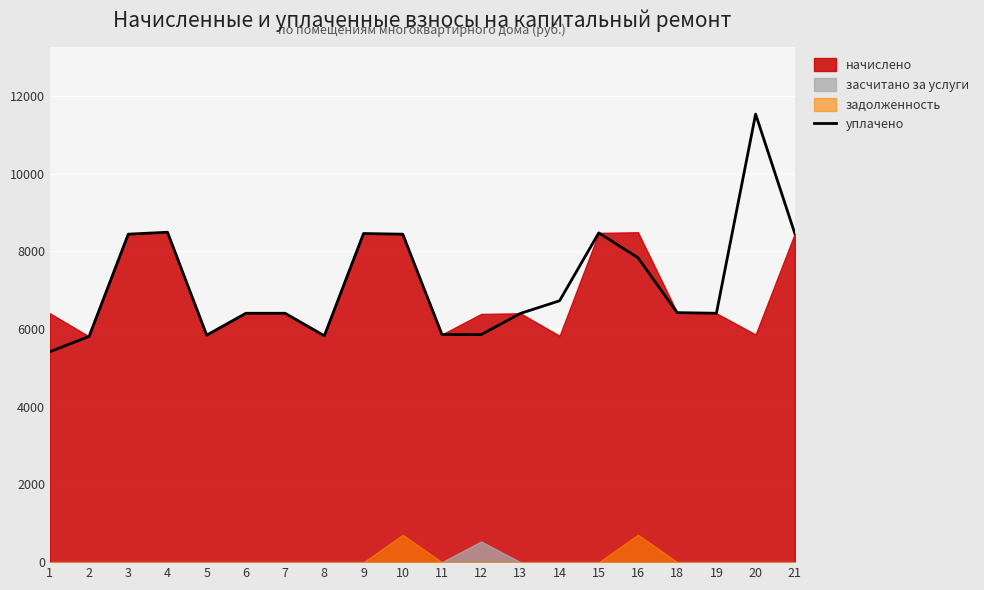

How many points are higher than both their immediate neighbors (excluding endpoints)?

4